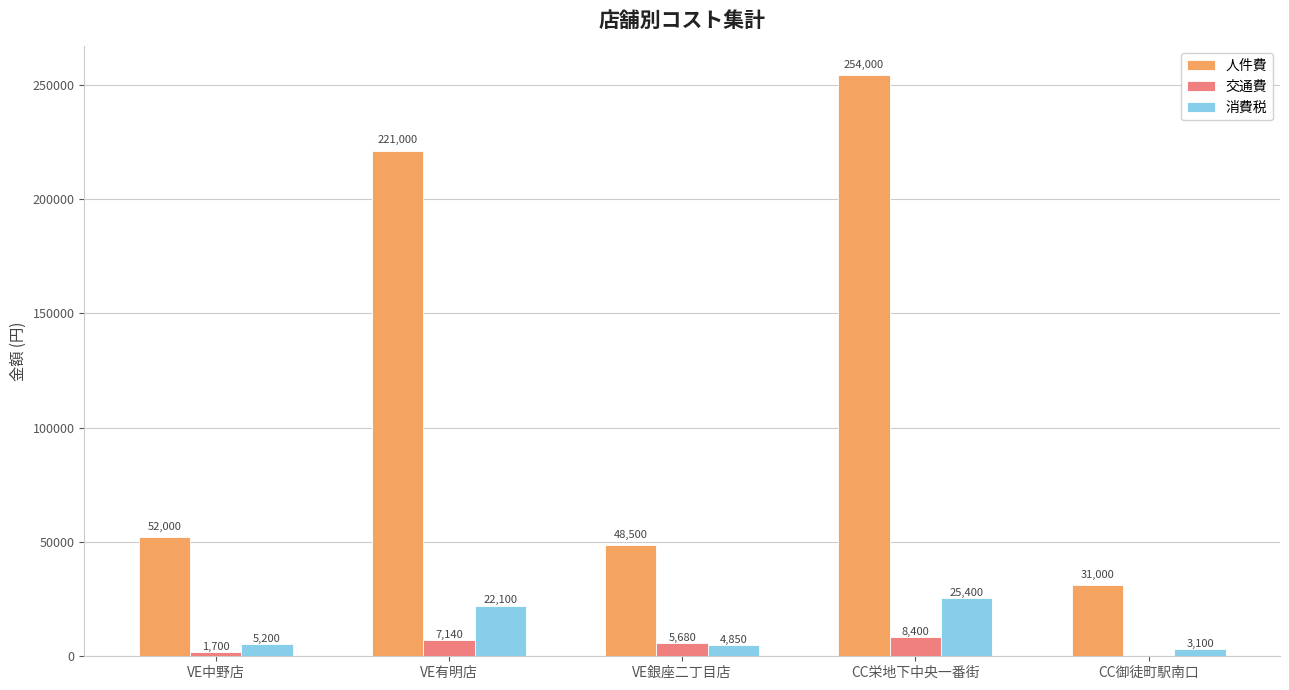

Is it true that 人件費 equals 75830 at VE中野店?

False